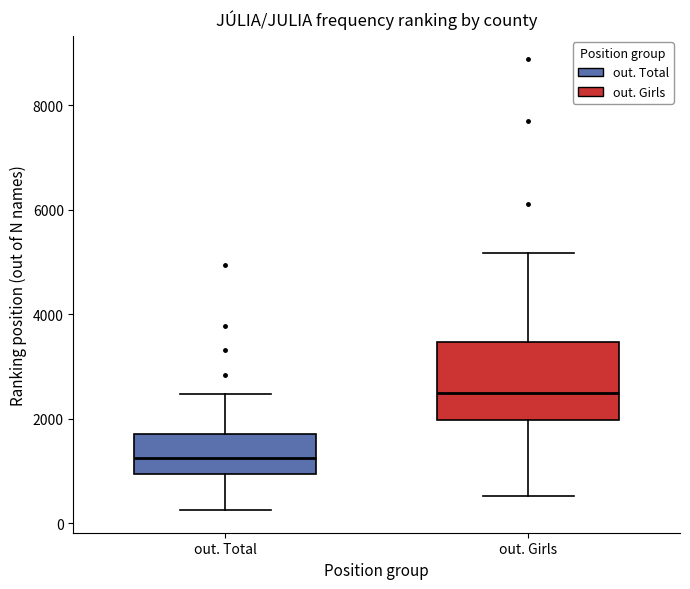

Which box's median line is the lowest?

out. Total